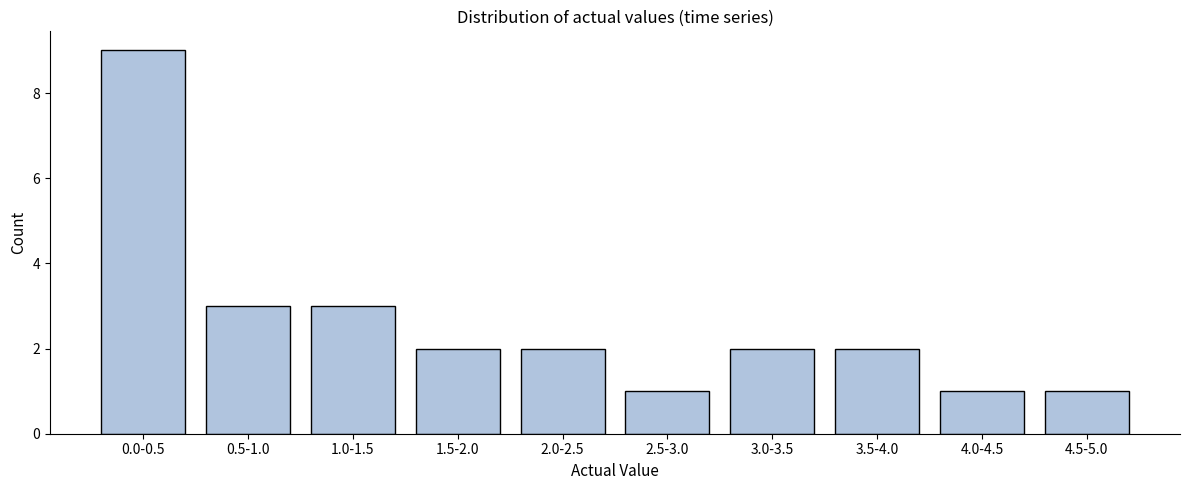

Reading right to left, list all the values displayed in this chart.

4.5-5.0=1	4.0-4.5=1	3.5-4.0=2	3.0-3.5=2	2.5-3.0=1	2.0-2.5=2	1.5-2.0=2	1.0-1.5=3	0.5-1.0=3	0.0-0.5=9